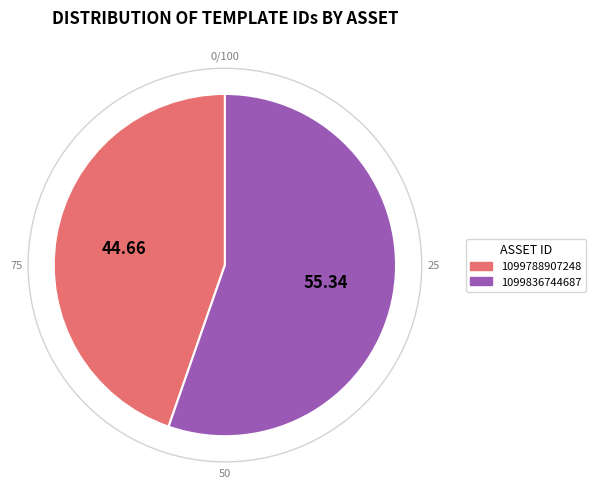

How many slices are in this pie chart?

2